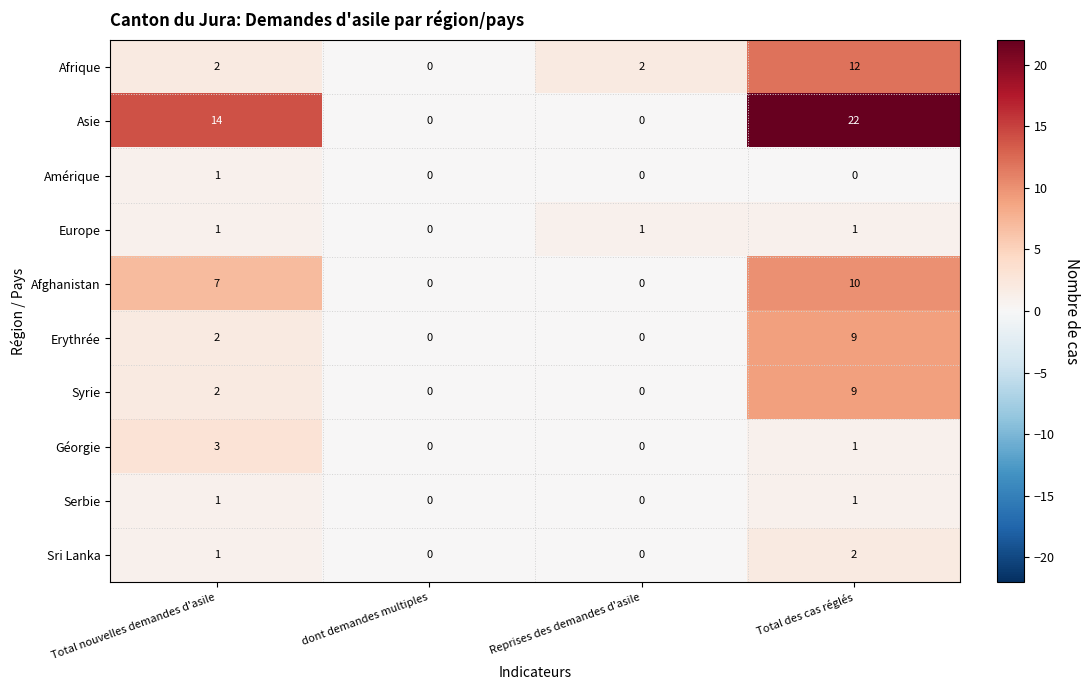

What is the average value of the Syrie series?

3